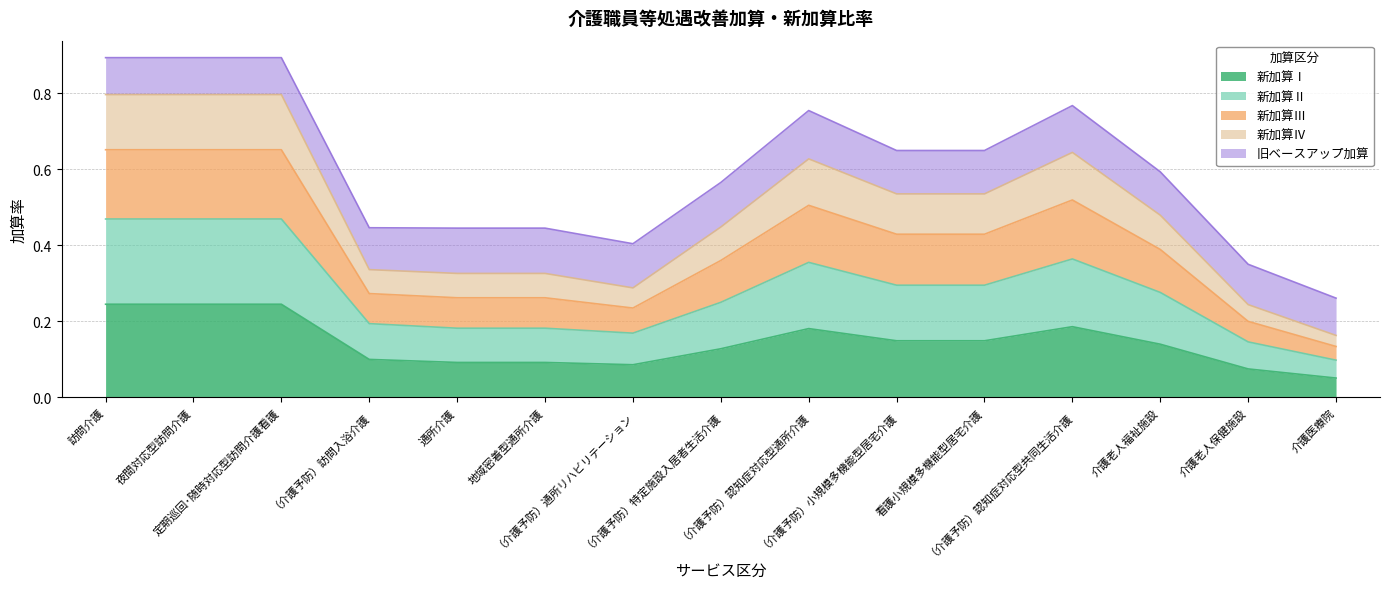

Which category has the highest value in the 新加算Ⅳ series?

訪問介護